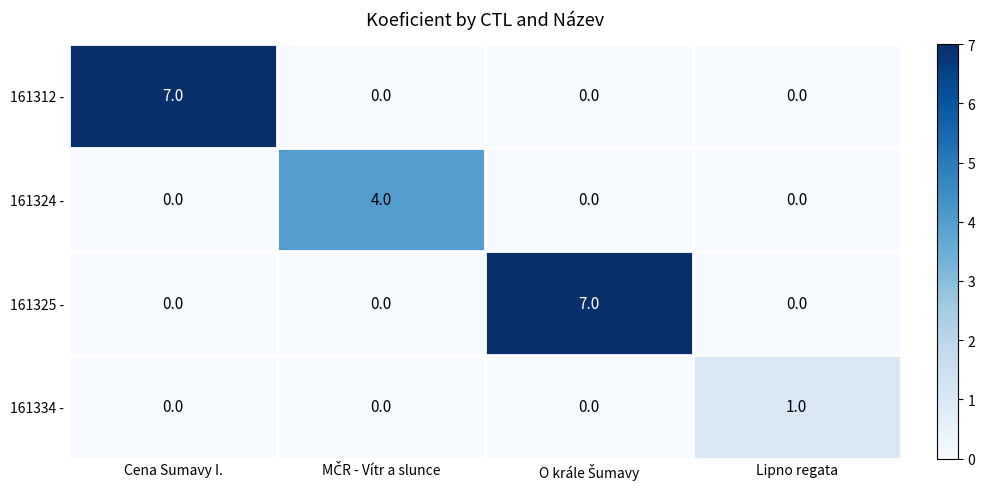

Count the 161325 - values in the range 0 to 7.

4